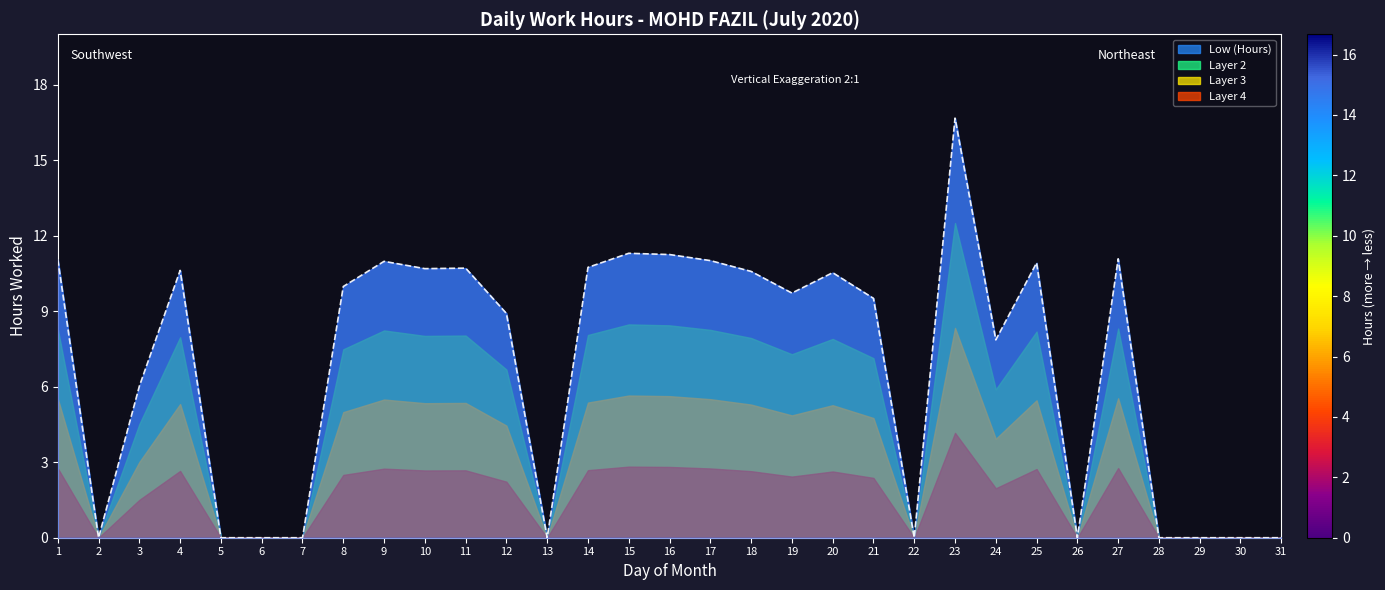

True or false: the data shows -6.6 at 31.

False